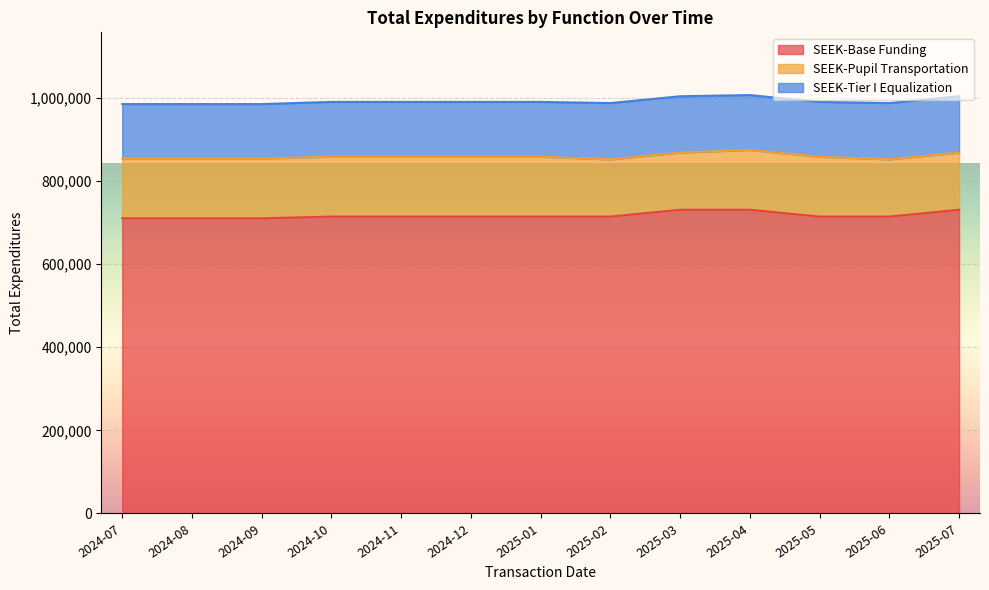

What is the average value of the SEEK-Tier I Equalization series?

132715